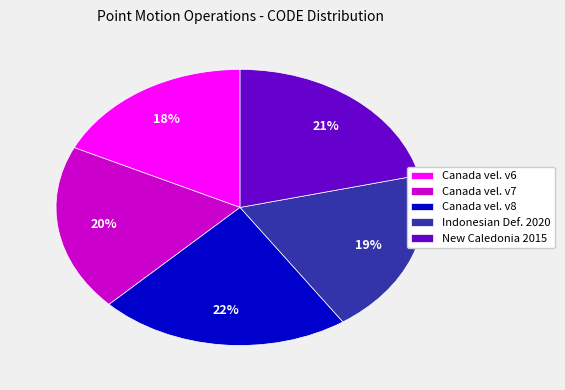

Combined, do New Caledonia 2015 and Indonesian Def. 2020 account for over 50%?

No